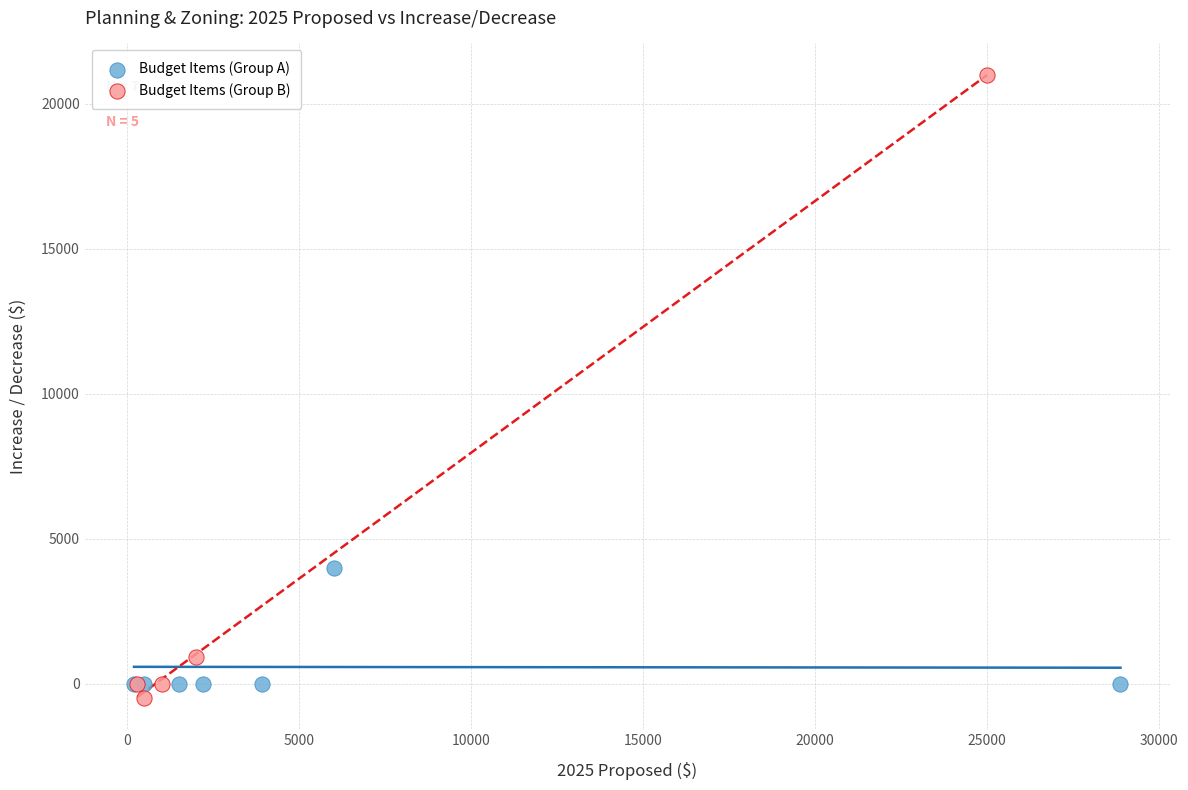

Which series reaches the maximum Y coordinate?

Budget Items (Group B)